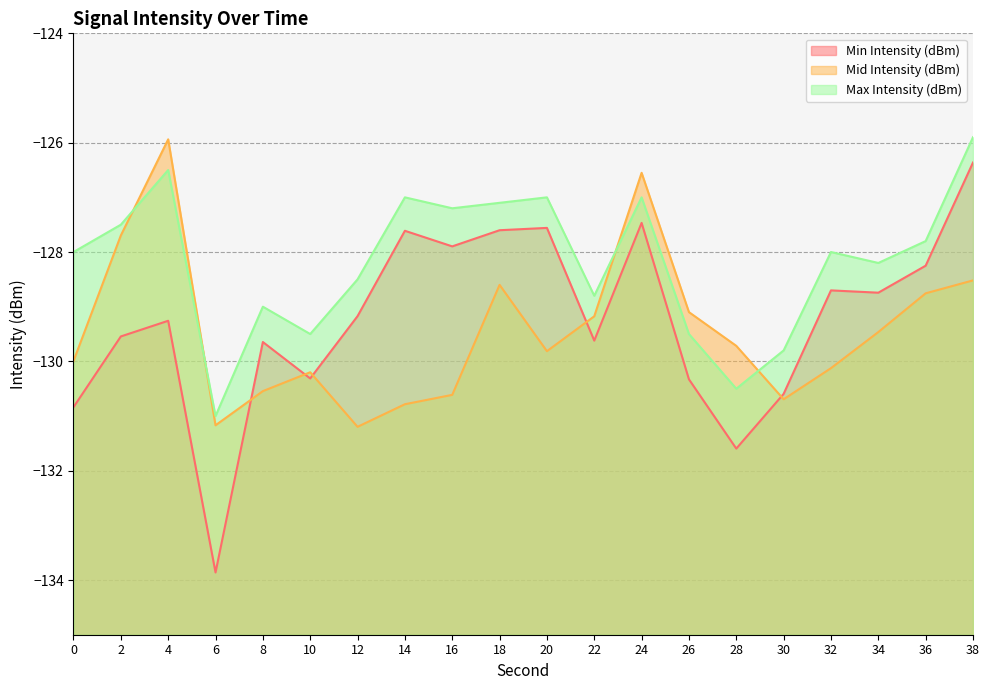

What is the greatest value displayed?

-125.9